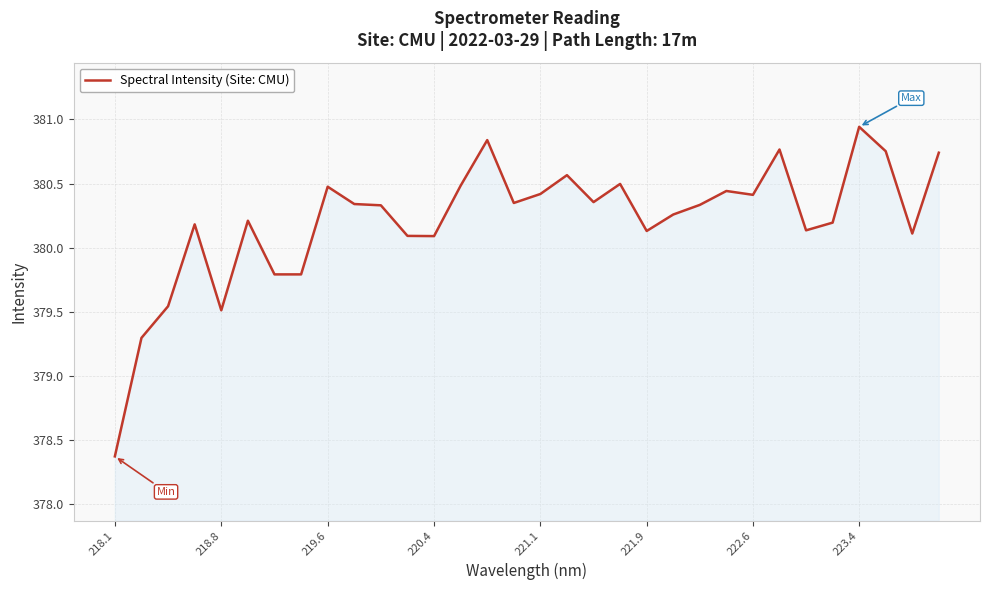

What is the difference between the maximum and minimum values?

2.6